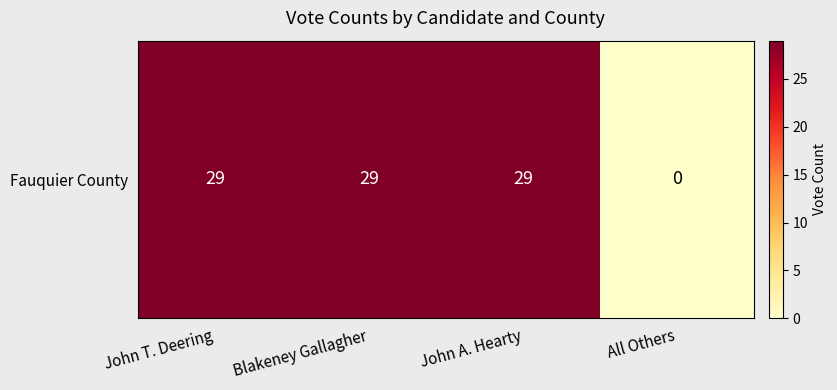

What is the sum of the values at John A. Hearty and All Others?

29